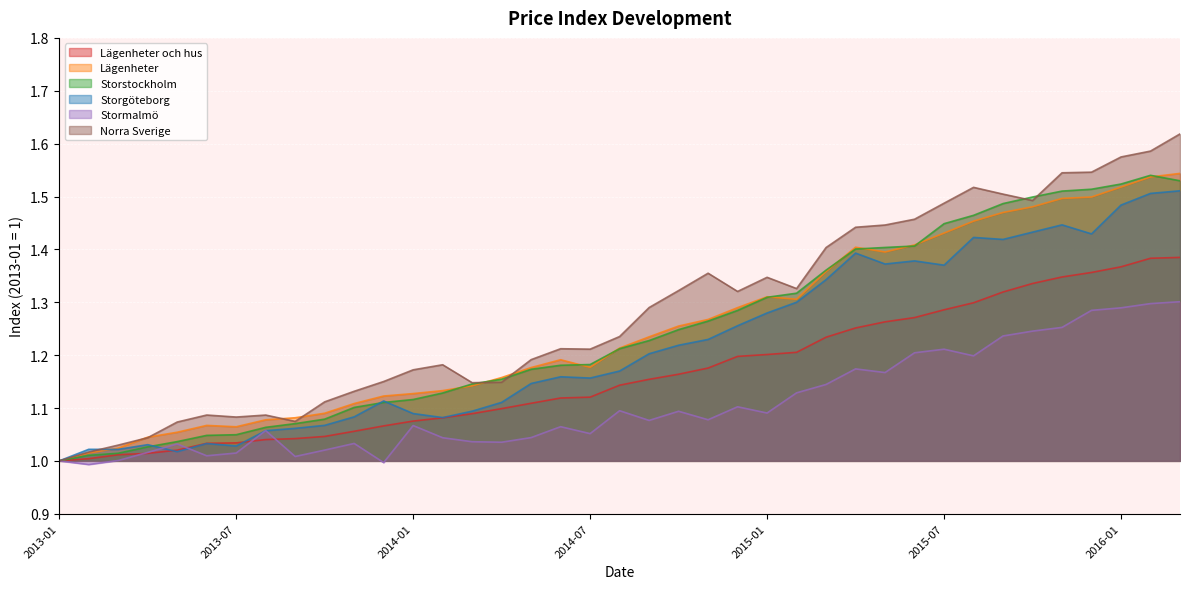

Reading right to left, transcribe all the data shown in this chart.

Lägenheter och hus: 2016-03=1.4	2016-02=1.4	2016-01=1.4	2015-12=1.4	2015-11=1.3	2015-10=1.3	2015-09=1.3	2015-08=1.3	2015-07=1.3	2015-06=1.3	2015-05=1.3	2015-04=1.3	2015-03=1.2	2015-02=1.2	2015-01=1.2	2014-12=1.2	2014-11=1.2	2014-10=1.2	2014-09=1.2	2014-08=1.1	2014-07=1.1	2014-06=1.1	2014-05=1.1	2014-04=1.1	2014-03=1.1	2014-02=1.1	2014-01=1.1	2013-12=1.1	2013-11=1.1	2013-10=1.0	2013-09=1.0	2013-08=1.0	2013-07=1.0	2013-06=1.0	2013-05=1.0	2013-04=1.0	2013-03=1.0	2013-02=1.0	2013-01=1.0
Lägenheter: 2016-03=1.5	2016-02=1.5	2016-01=1.5	2015-12=1.5	2015-11=1.5	2015-10=1.5	2015-09=1.5	2015-08=1.5	2015-07=1.4	2015-06=1.4	2015-05=1.4	2015-04=1.4	2015-03=1.4	2015-02=1.3	2015-01=1.3	2014-12=1.3	2014-11=1.3	2014-10=1.3	2014-09=1.2	2014-08=1.2	2014-07=1.2	2014-06=1.2	2014-05=1.2	2014-04=1.2	2014-03=1.1	2014-02=1.1	2014-01=1.1	2013-12=1.1	2013-11=1.1	2013-10=1.1	2013-09=1.1	2013-08=1.1	2013-07=1.1	2013-06=1.1	2013-05=1.1	2013-04=1.0	2013-03=1.0	2013-02=1.0	2013-01=1.0
Storstockholm: 2016-03=1.5	2016-02=1.5	2016-01=1.5	2015-12=1.5	2015-11=1.5	2015-10=1.5	2015-09=1.5	2015-08=1.5	2015-07=1.4	2015-06=1.4	2015-05=1.4	2015-04=1.4	2015-03=1.4	2015-02=1.3	2015-01=1.3	2014-12=1.3	2014-11=1.3	2014-10=1.2	2014-09=1.2	2014-08=1.2	2014-07=1.2	2014-06=1.2	2014-05=1.2	2014-04=1.2	2014-03=1.1	2014-02=1.1	2014-01=1.1	2013-12=1.1	2013-11=1.1	2013-10=1.1	2013-09=1.1	2013-08=1.1	2013-07=1.0	2013-06=1.0	2013-05=1.0	2013-04=1.0	2013-03=1.0	2013-02=1.0	2013-01=1.0
Storgöteborg: 2016-03=1.5	2016-02=1.5	2016-01=1.5	2015-12=1.4	2015-11=1.4	2015-10=1.4	2015-09=1.4	2015-08=1.4	2015-07=1.4	2015-06=1.4	2015-05=1.4	2015-04=1.4	2015-03=1.3	2015-02=1.3	2015-01=1.3	2014-12=1.3	2014-11=1.2	2014-10=1.2	2014-09=1.2	2014-08=1.2	2014-07=1.2	2014-06=1.2	2014-05=1.1	2014-04=1.1	2014-03=1.1	2014-02=1.1	2014-01=1.1	2013-12=1.1	2013-11=1.1	2013-10=1.1	2013-09=1.1	2013-08=1.1	2013-07=1.0	2013-06=1.0	2013-05=1.0	2013-04=1.0	2013-03=1.0	2013-02=1.0	2013-01=1.0
Stormalmö: 2016-03=1.3	2016-02=1.3	2016-01=1.3	2015-12=1.3	2015-11=1.3	2015-10=1.2	2015-09=1.2	2015-08=1.2	2015-07=1.2	2015-06=1.2	2015-05=1.2	2015-04=1.2	2015-03=1.1	2015-02=1.1	2015-01=1.1	2014-12=1.1	2014-11=1.1	2014-10=1.1	2014-09=1.1	2014-08=1.1	2014-07=1.1	2014-06=1.1	2014-05=1.0	2014-04=1.0	2014-03=1.0	2014-02=1.0	2014-01=1.1	2013-12=1.0	2013-11=1.0	2013-10=1.0	2013-09=1.0	2013-08=1.1	2013-07=1.0	2013-06=1.0	2013-05=1.0	2013-04=1.0	2013-03=1.0	2013-02=1.0	2013-01=1.0
Norra Sverige: 2016-03=1.6	2016-02=1.6	2016-01=1.6	2015-12=1.5	2015-11=1.5	2015-10=1.5	2015-09=1.5	2015-08=1.5	2015-07=1.5	2015-06=1.5	2015-05=1.4	2015-04=1.4	2015-03=1.4	2015-02=1.3	2015-01=1.3	2014-12=1.3	2014-11=1.4	2014-10=1.3	2014-09=1.3	2014-08=1.2	2014-07=1.2	2014-06=1.2	2014-05=1.2	2014-04=1.1	2014-03=1.1	2014-02=1.2	2014-01=1.2	2013-12=1.2	2013-11=1.1	2013-10=1.1	2013-09=1.1	2013-08=1.1	2013-07=1.1	2013-06=1.1	2013-05=1.1	2013-04=1.0	2013-03=1.0	2013-02=1.0	2013-01=1.0